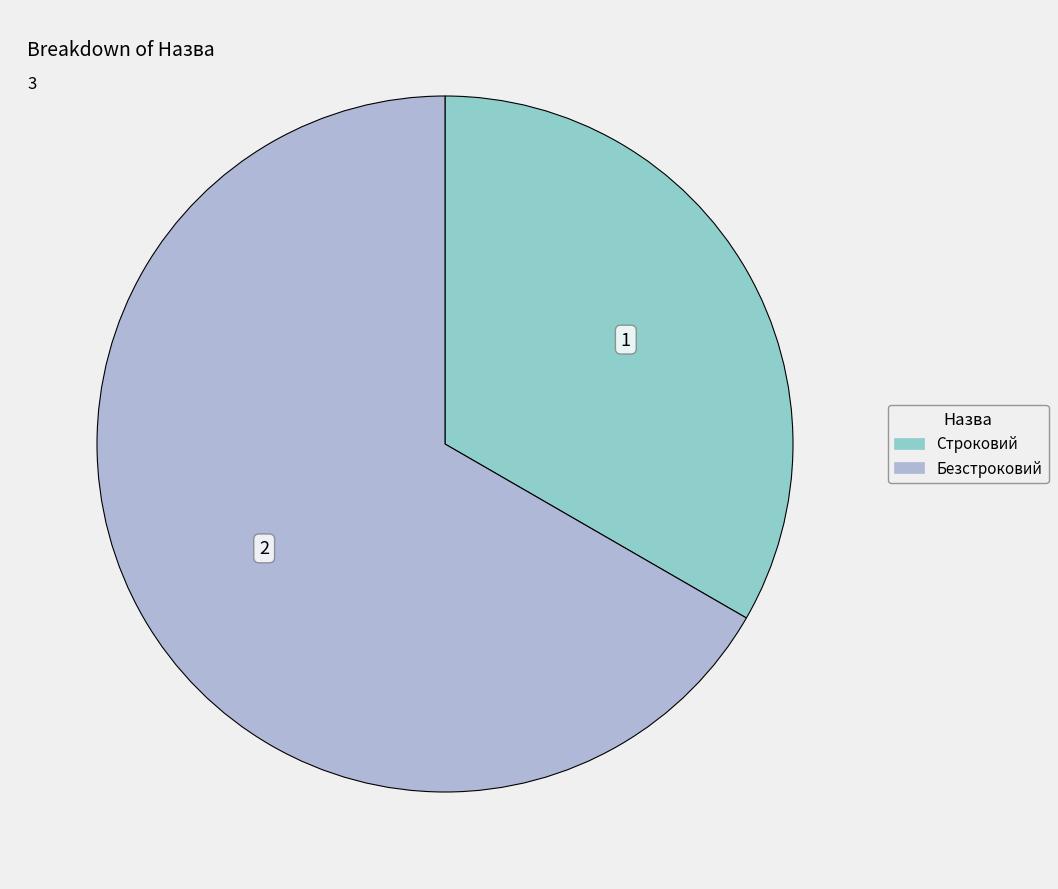

Combined, do Строковий and Безстроковий account for over 50%?

Yes